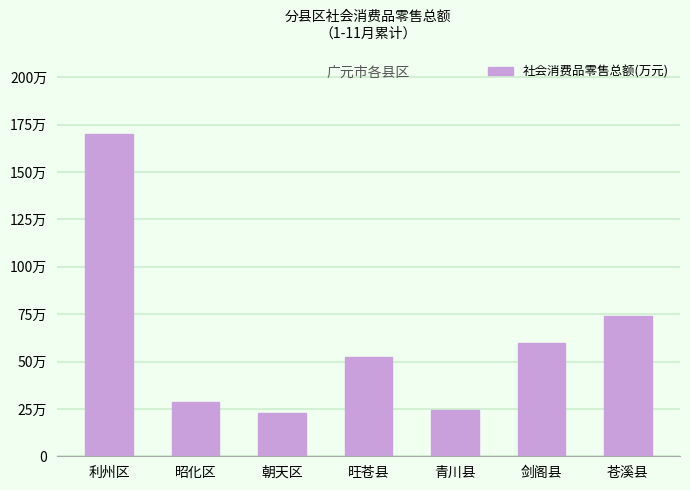

What is the label of the 6th bar from the right?

昭化区